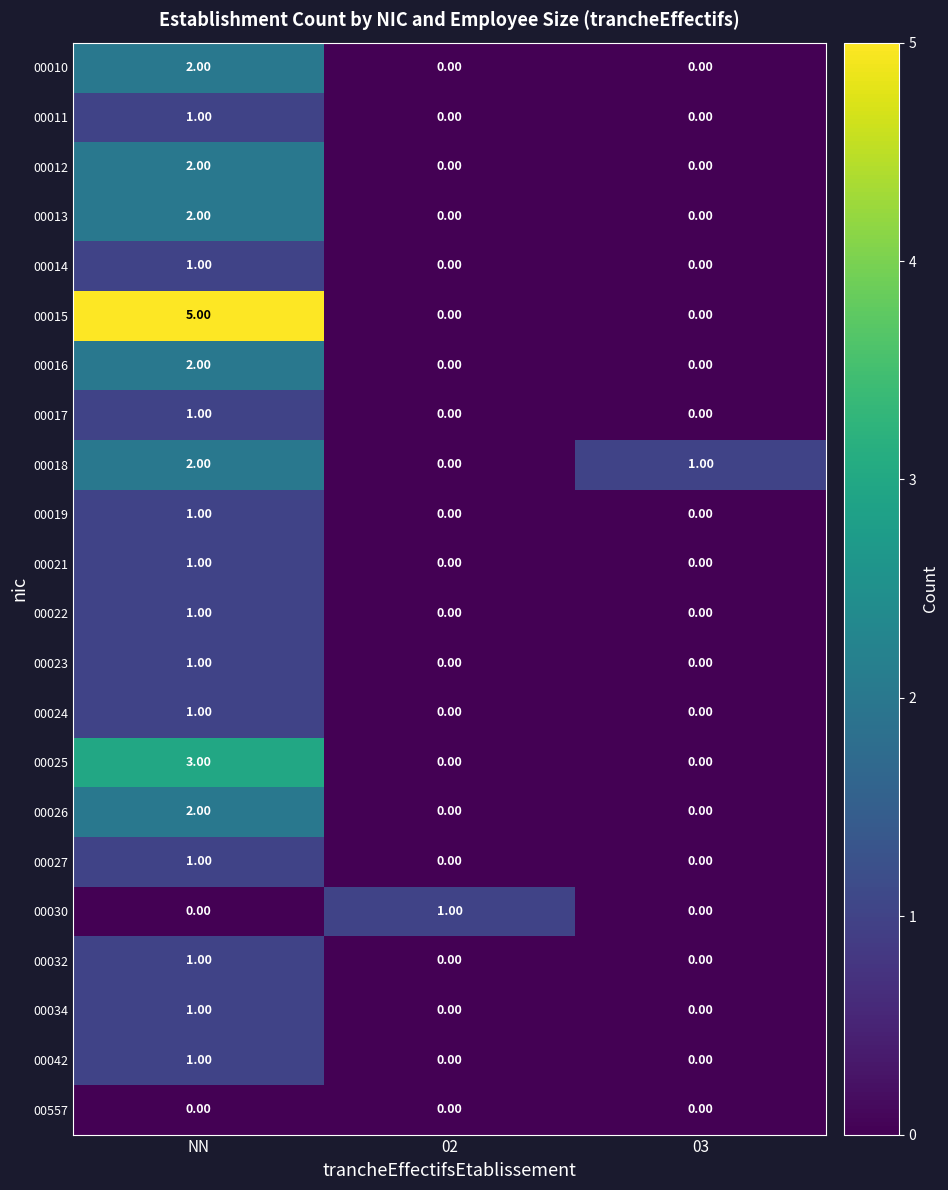

At which category does the chart reach its peak across all series?

NN